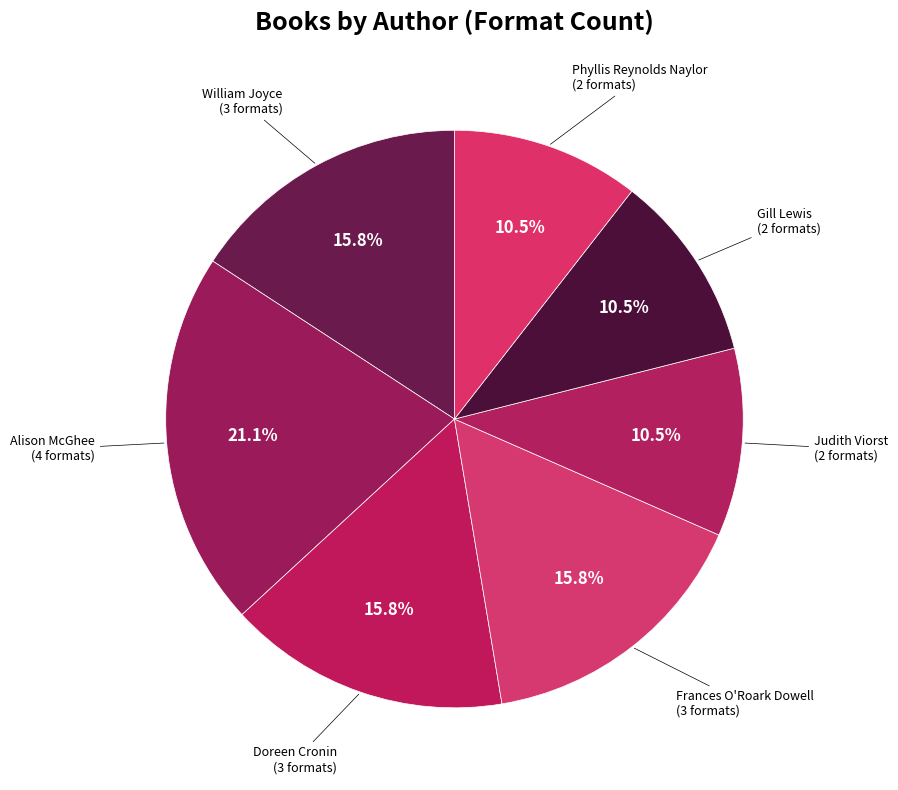

How many segments does this pie chart have?

7